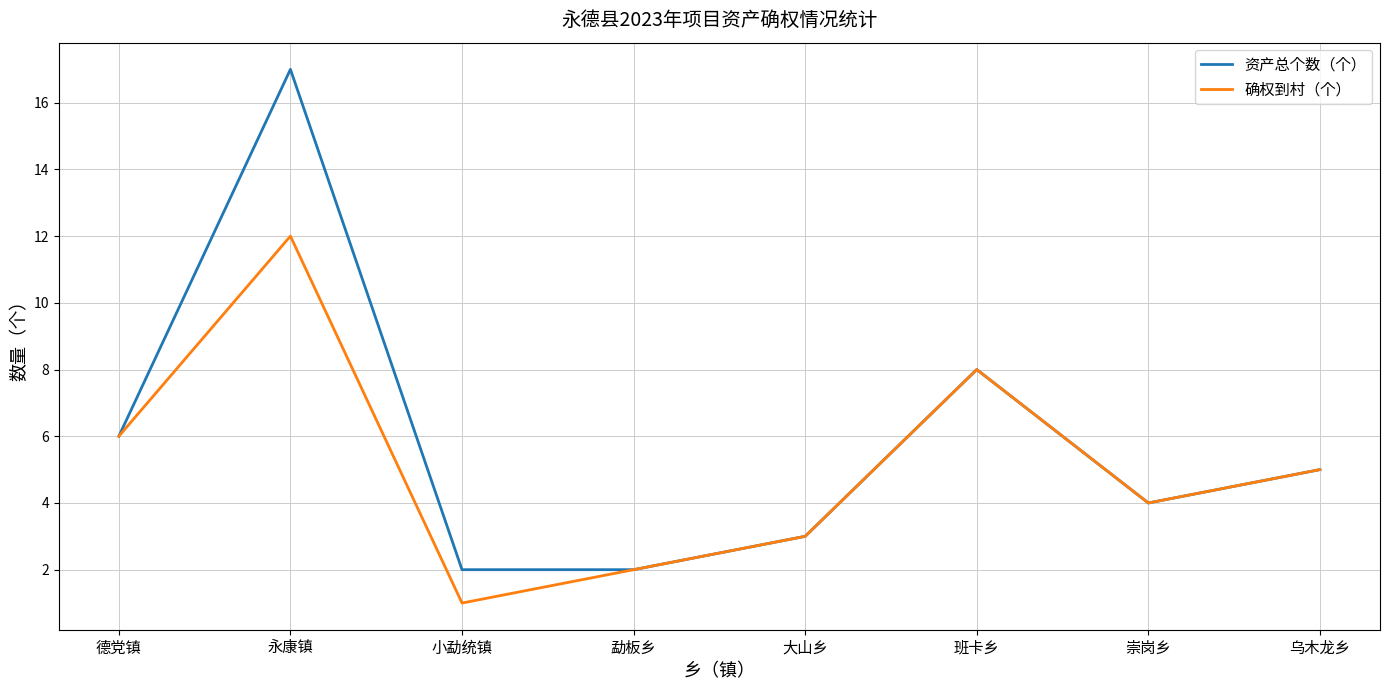

Reading left to right, what are all the values shown in this chart?

资产总个数（个）: 6	17	2	2	3	8	4	5
确权到村（个）: 6	12	1	2	3	8	4	5